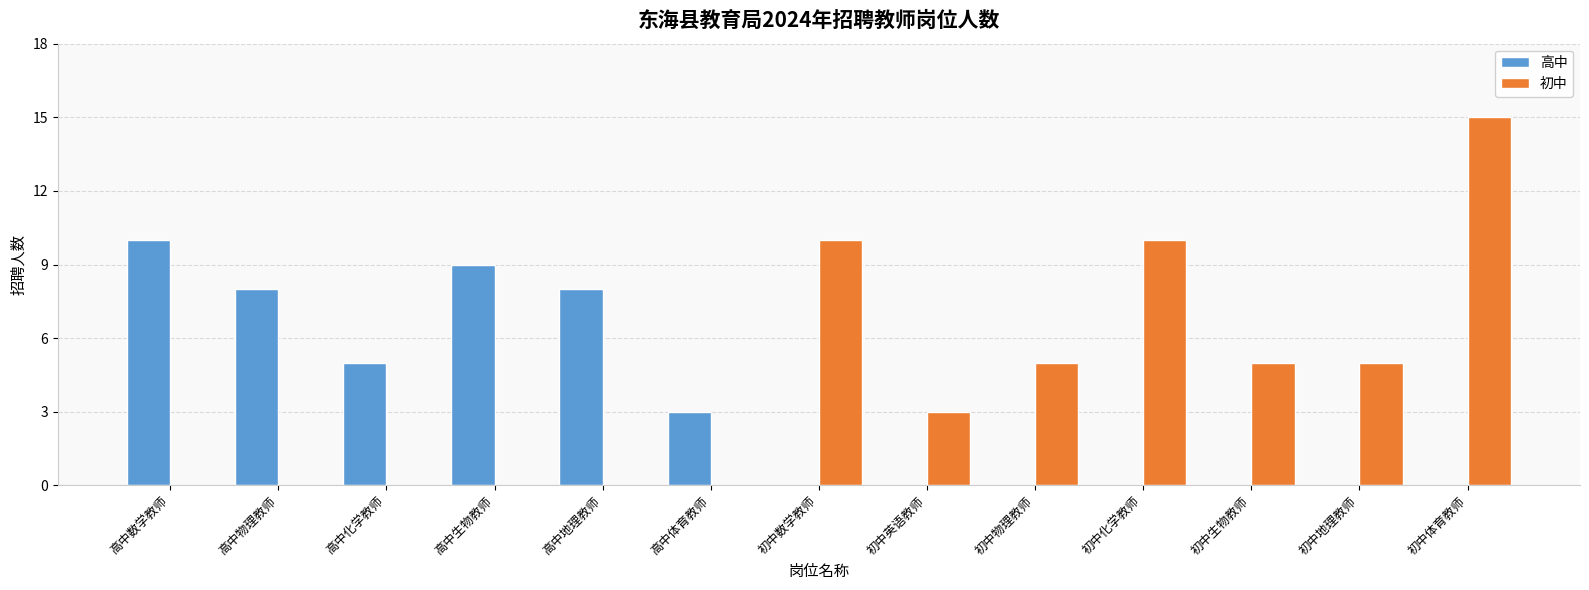

Read the 初中 value at 初中化学教师.

10